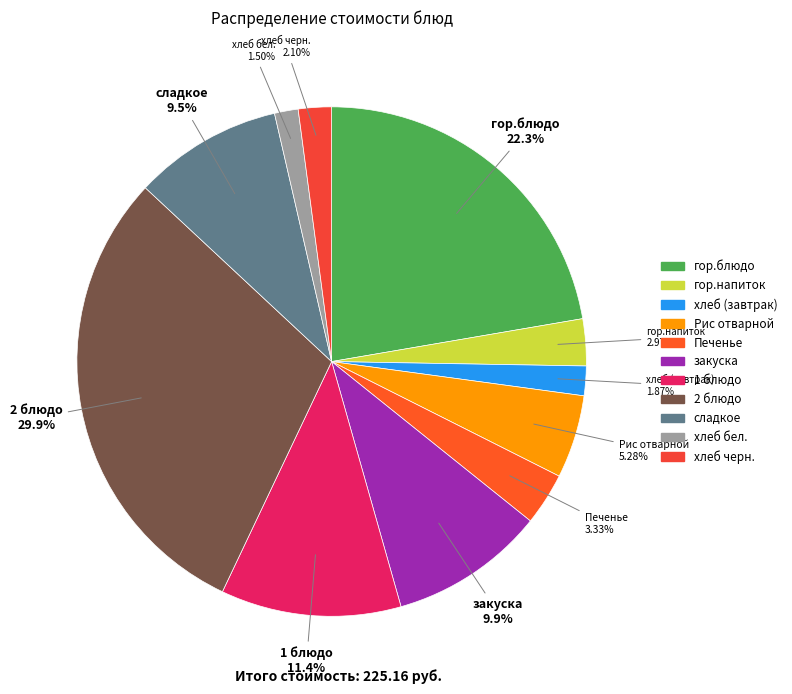

Does хлеб (завтрак) account for over 50% of the chart?

No